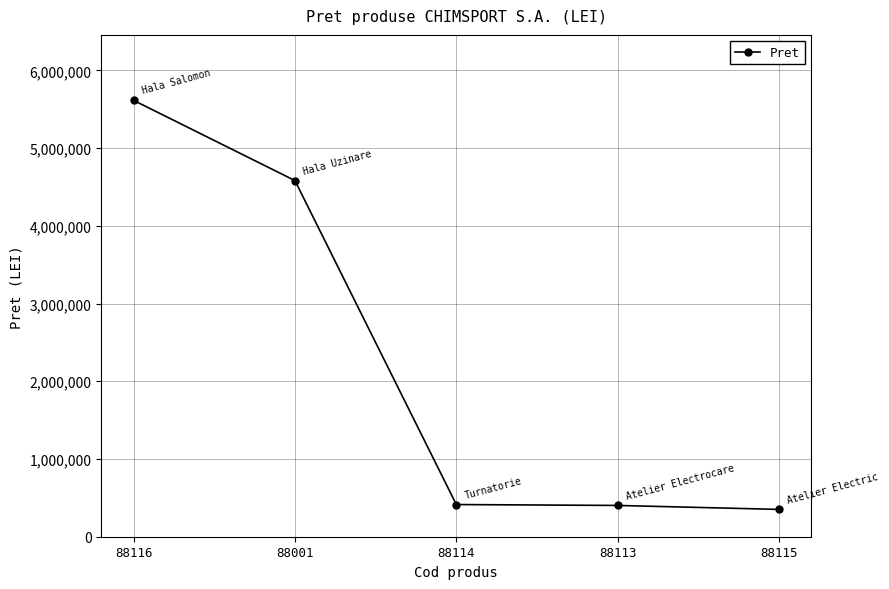

What is the maximum value shown in the chart?

5614879